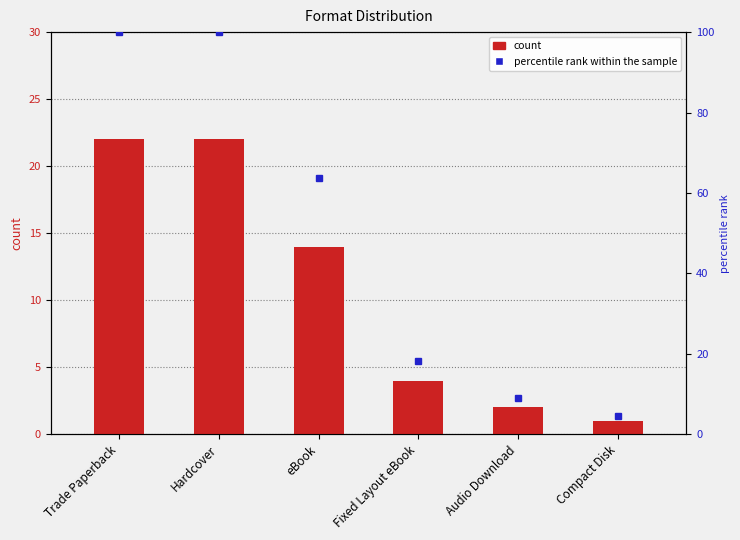

Reading left to right, transcribe all the data shown in this chart.

22	22	14	4	2	1